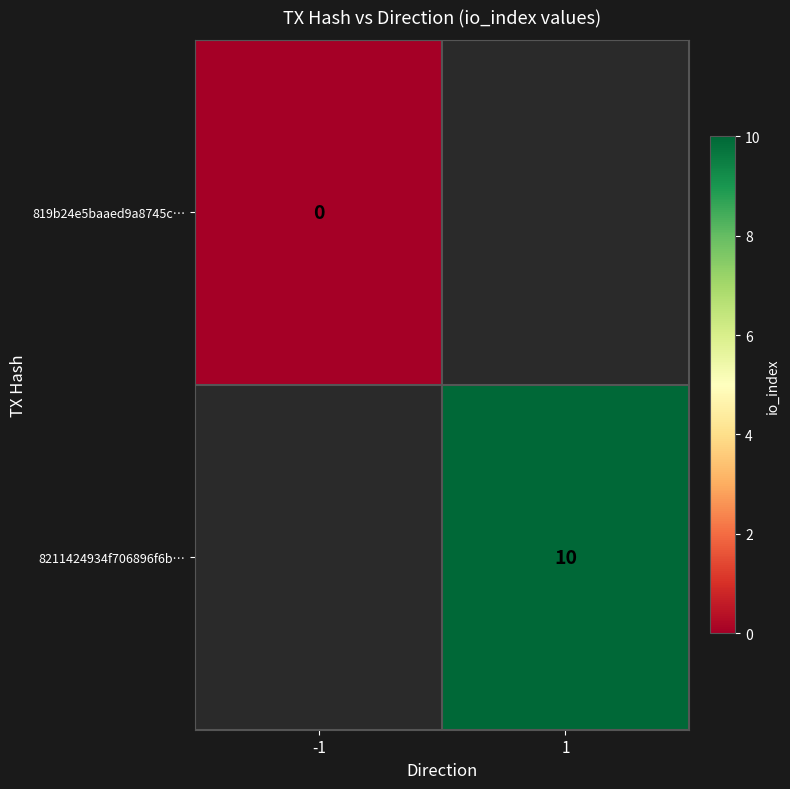

Is it true that 8211424934f706896f6b… equals 6 at 1?

False